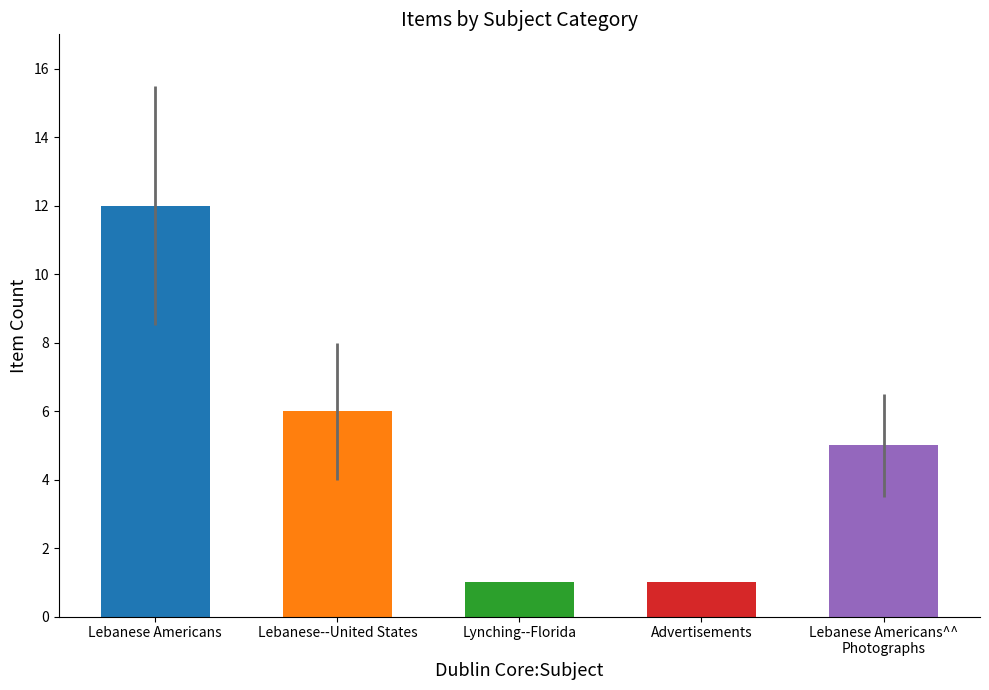

Reading left to right, list all the values displayed in this chart.

Lebanese Americans=12	Lebanese--United States=6	Lynching--Florida=1	Advertisements=1	Lebanese Americans^^
Photographs=5